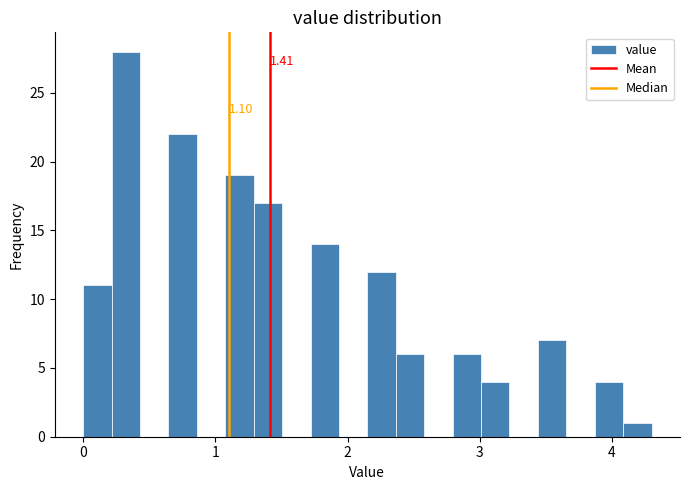

Read against the x-axis, roughly where is the centre of the tallest bar?

0.3